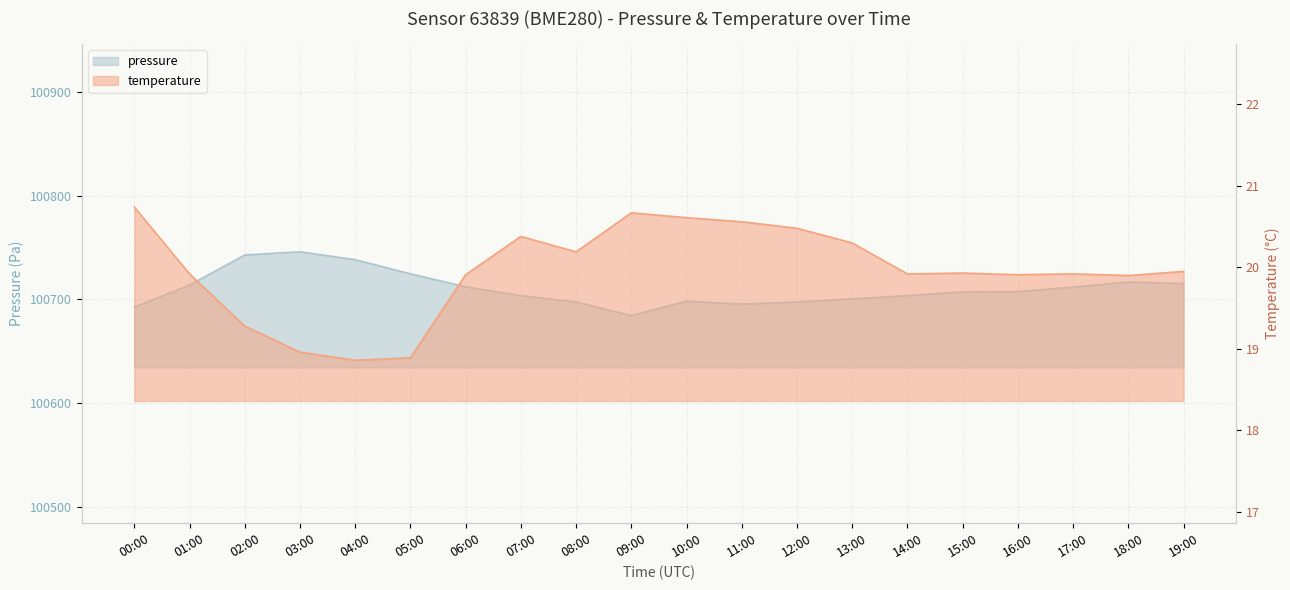

Where is the first local maximum for pressure?

03:00